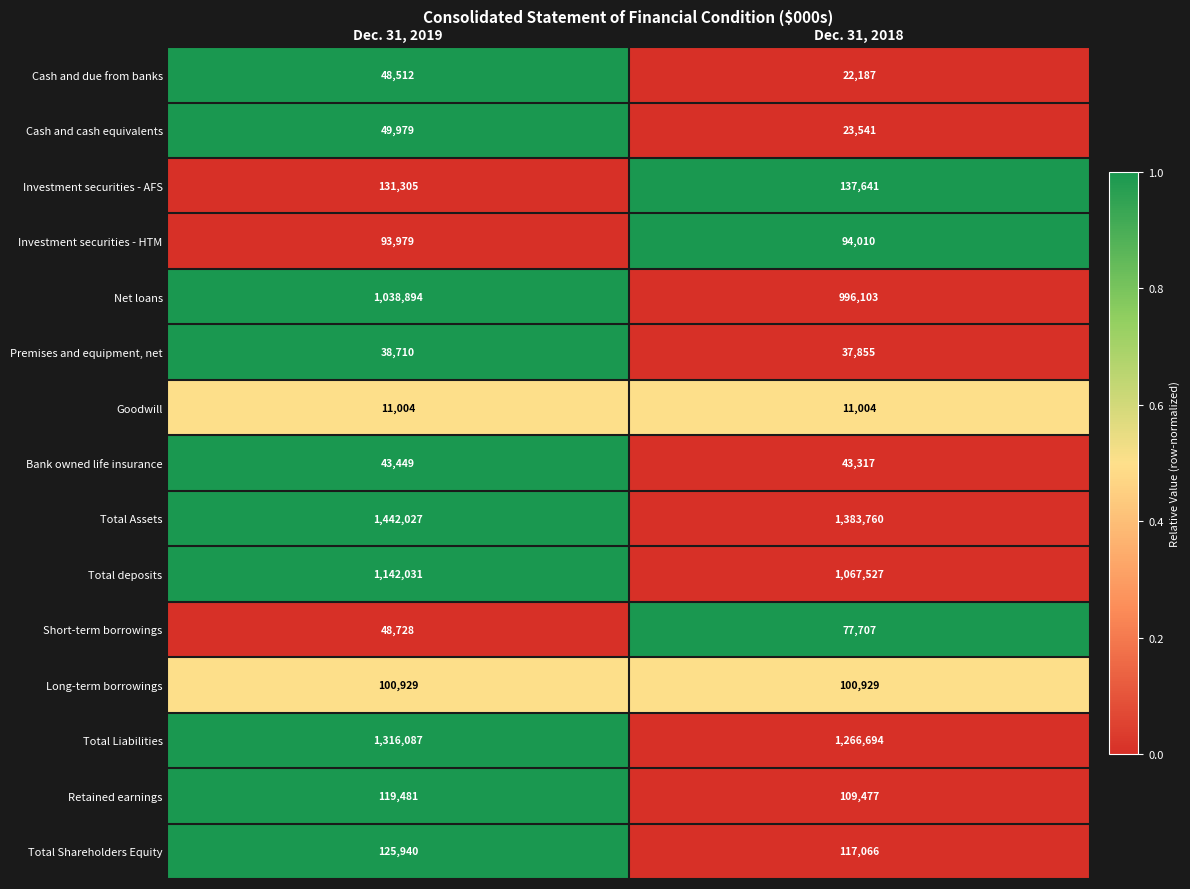

The Cash and due from banks series shows 10045 at Dec. 31, 2018. True or false?

False